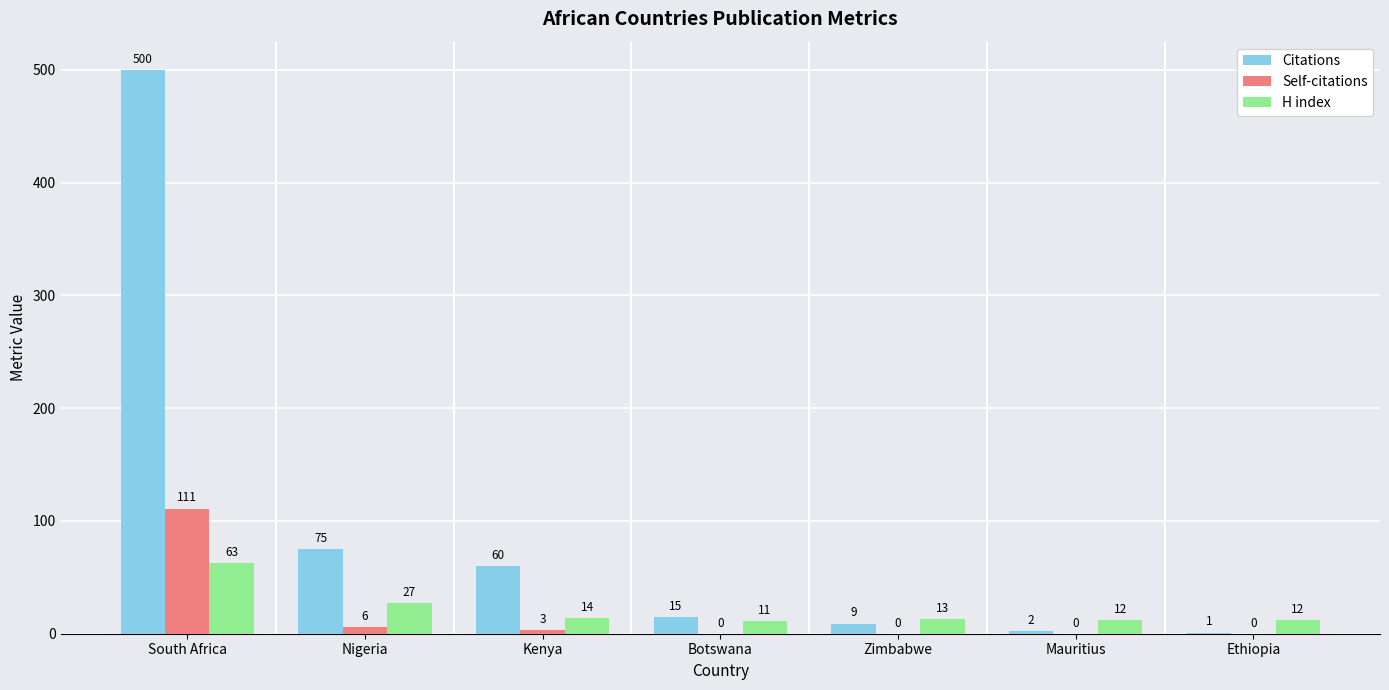

Which series has the largest total across all categories?

Citations